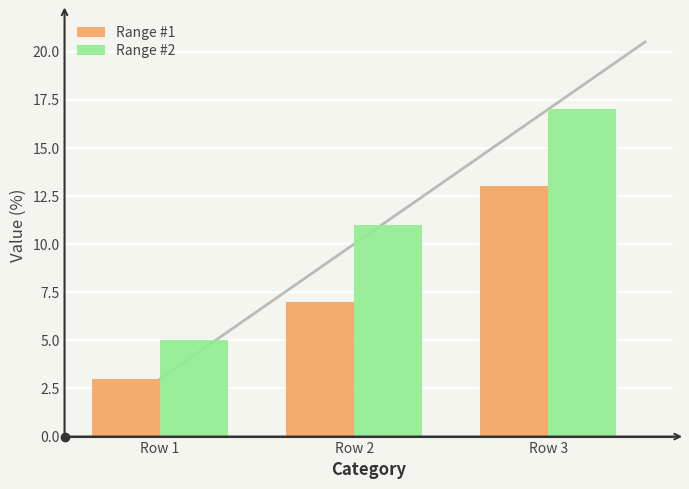

Reading left to right, what are all the values shown in this chart?

Range #1: Row 1=3	Row 2=7	Row 3=13
Range #2: Row 1=5	Row 2=11	Row 3=17